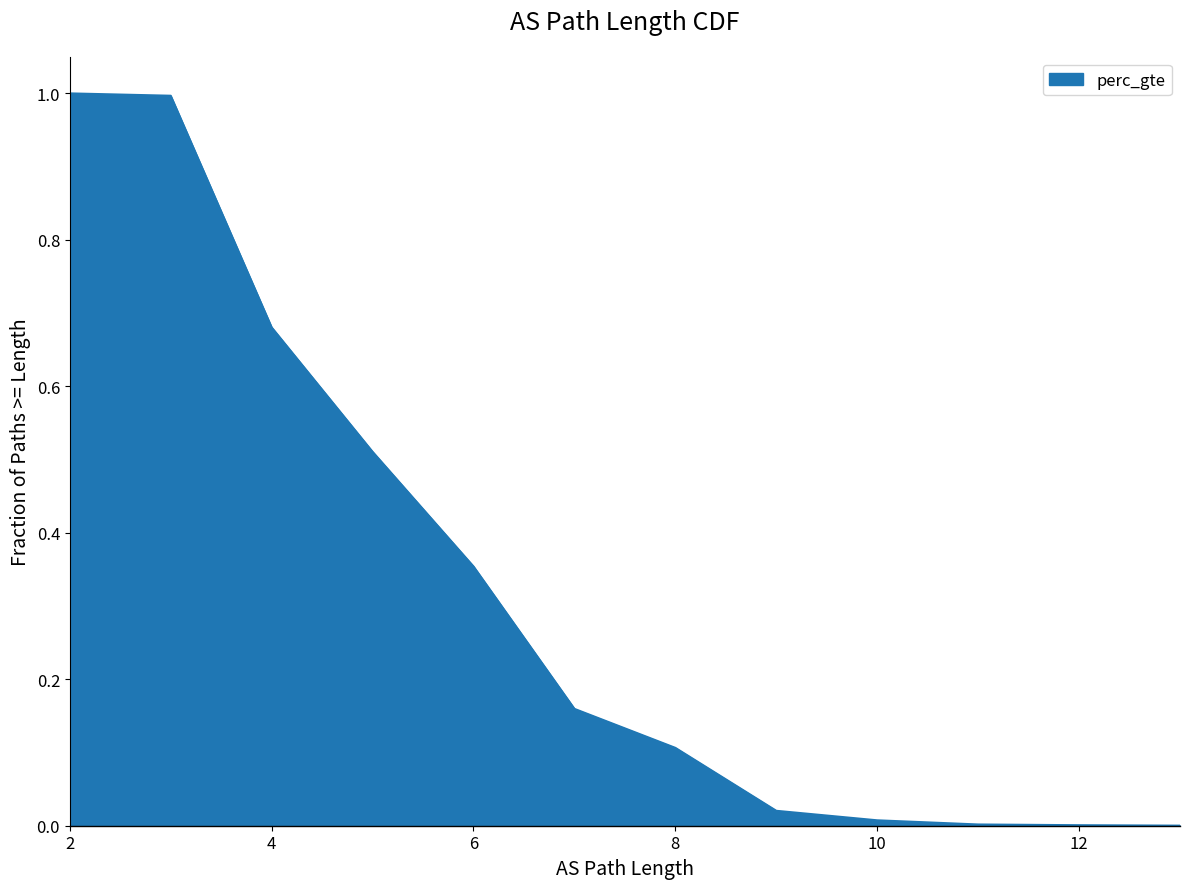

What is the average value?

0.3